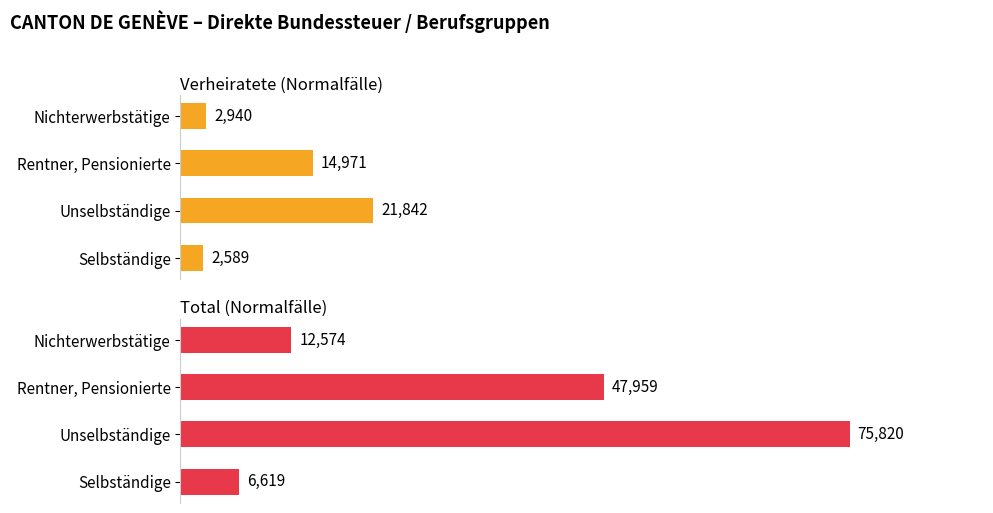

Rank the series at Selbständige from lowest to highest value.

Verheiratete, Total